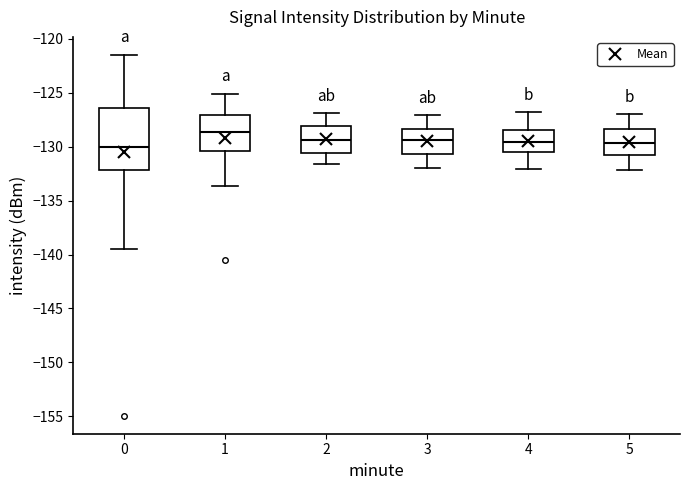

Reading left to right, read every box against the y-axis: the position of its median line, the range the box covers, and the ends of its whiskers. The values are not printed on the chart, so give them approximately, as read against the axis.

0: median -130.0, box -132.0 to -126.5, whiskers -139.5 to -121.5
1: median -128.5, box -130.5 to -127.0, whiskers -133.5 to -125.0
2: median -129.5, box -130.5 to -128.0, whiskers -131.5 to -127.0
3: median -129.5, box -130.5 to -128.5, whiskers -132.0 to -127.0
4: median -129.5, box -130.5 to -128.5, whiskers -132.0 to -127.0
5: median -129.5, box -131.0 to -128.5, whiskers -132.0 to -127.0